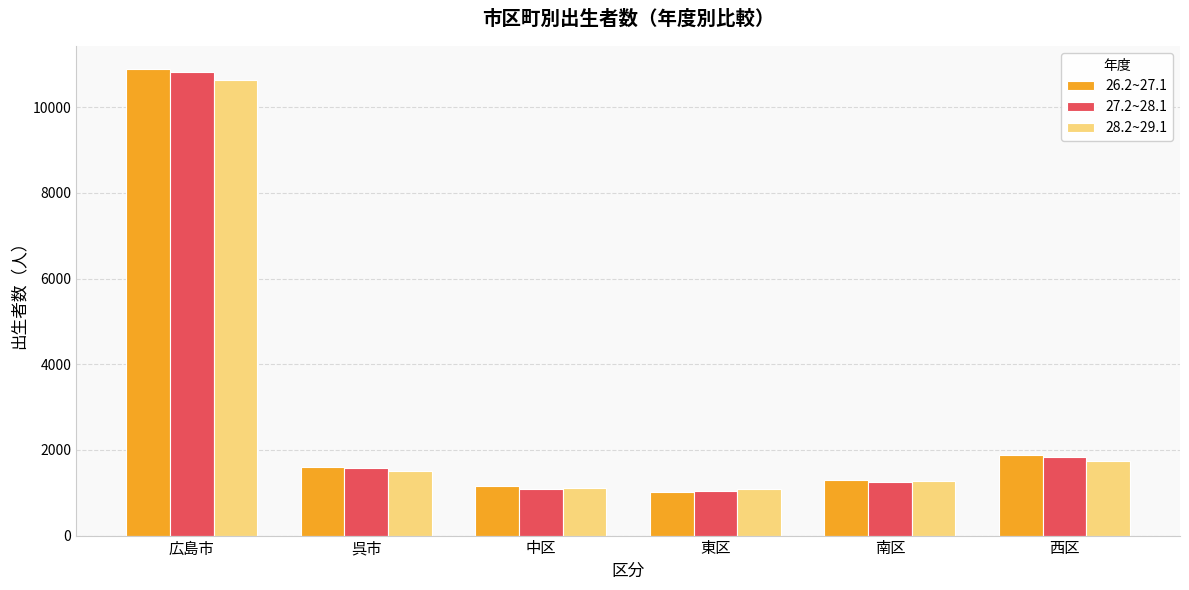

Between 広島市 and 呉市, which series saw the biggest shift?

26.2~27.1